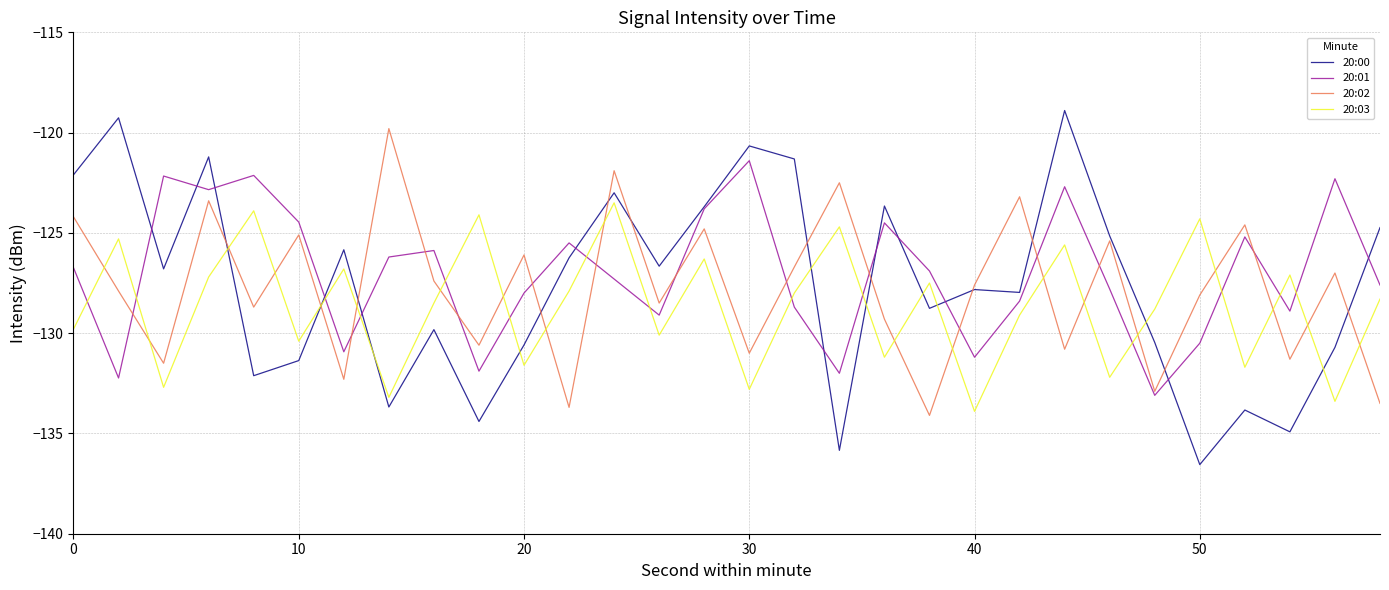

How many categories are shown in the chart?

30